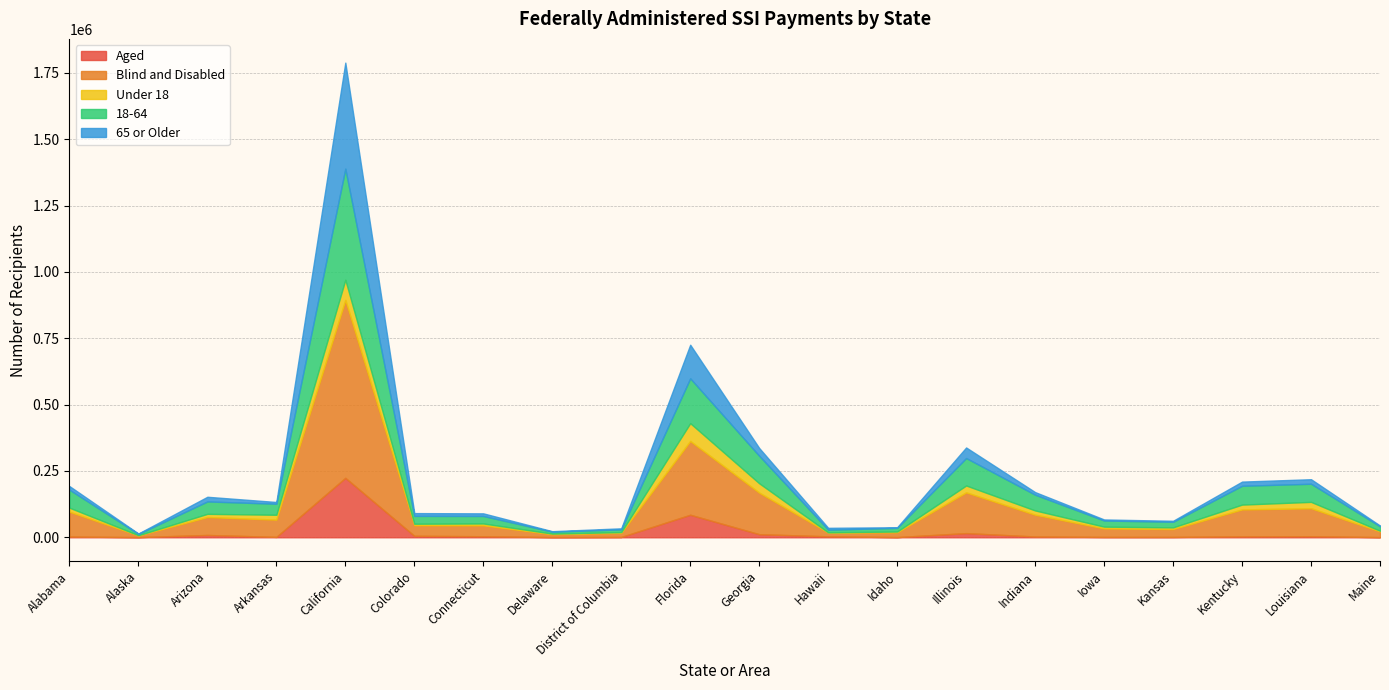

Which series changed the most between Indiana and Kansas?

Blind and Disabled